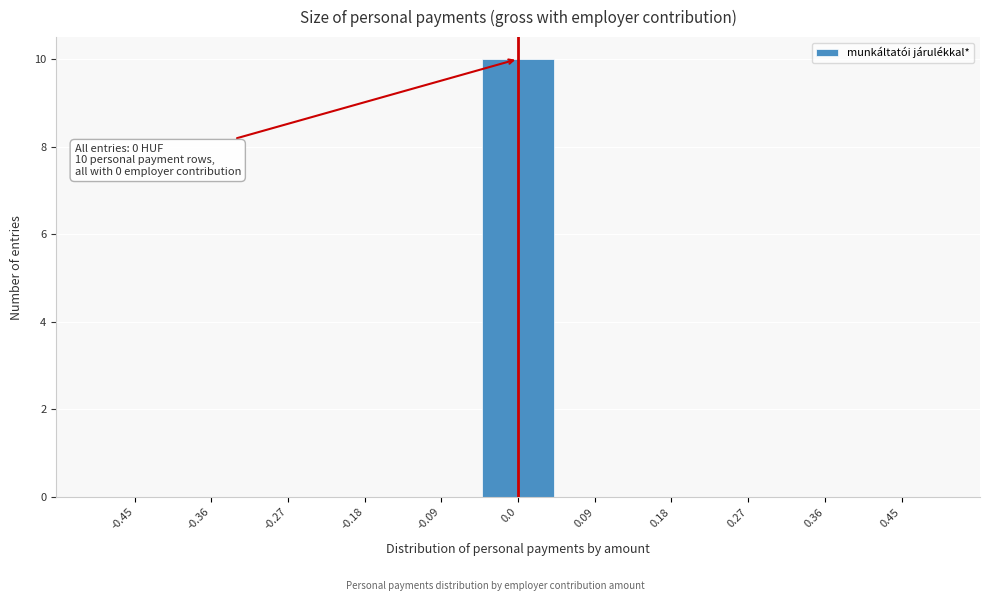

Which range on the x-axis has the tallest bar?

-0.05 to 0.05